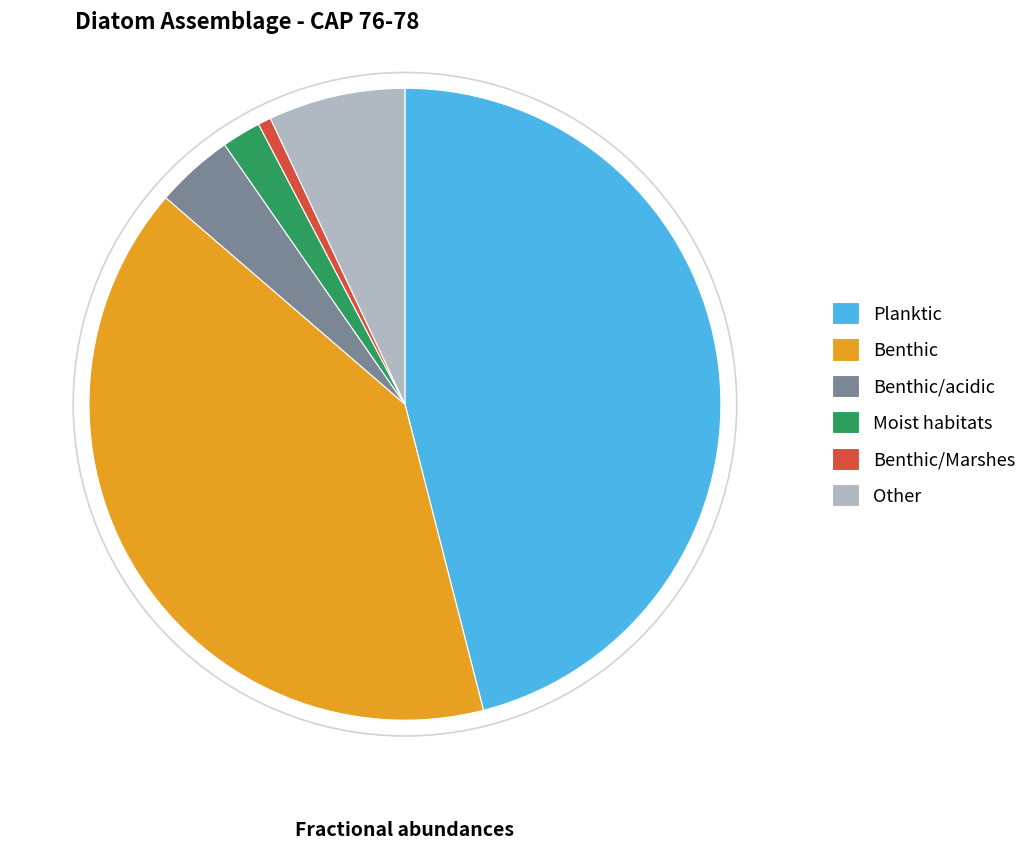

What is the smallest slice in the pie chart?

Benthic/Marshes